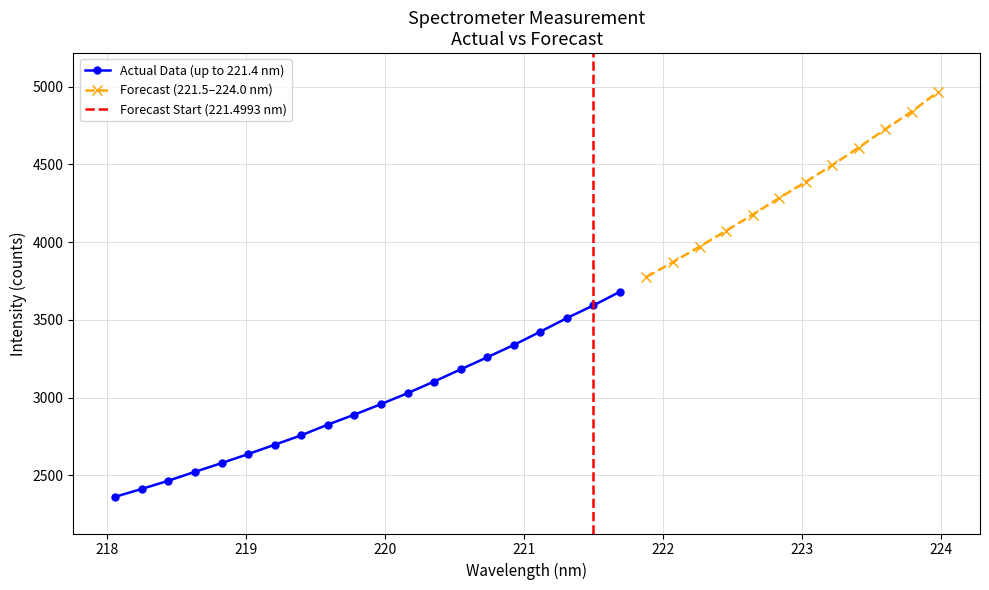

True or false: x and y cross at least once.

False